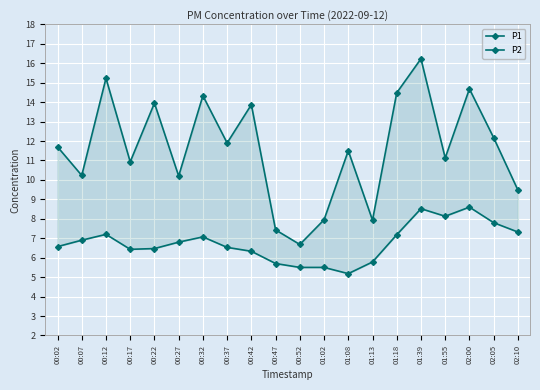

What is the value of the P1 point at the 6th from the left?

10.2